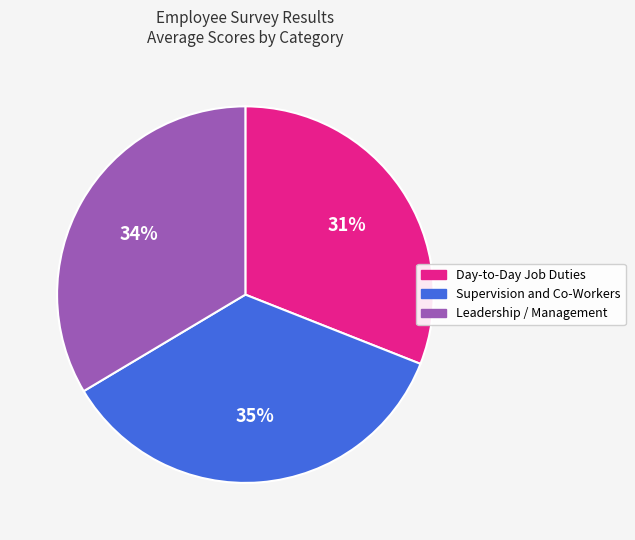

The Day-to-Day Job Duties slice represents 18% of the pie. True or false?

False